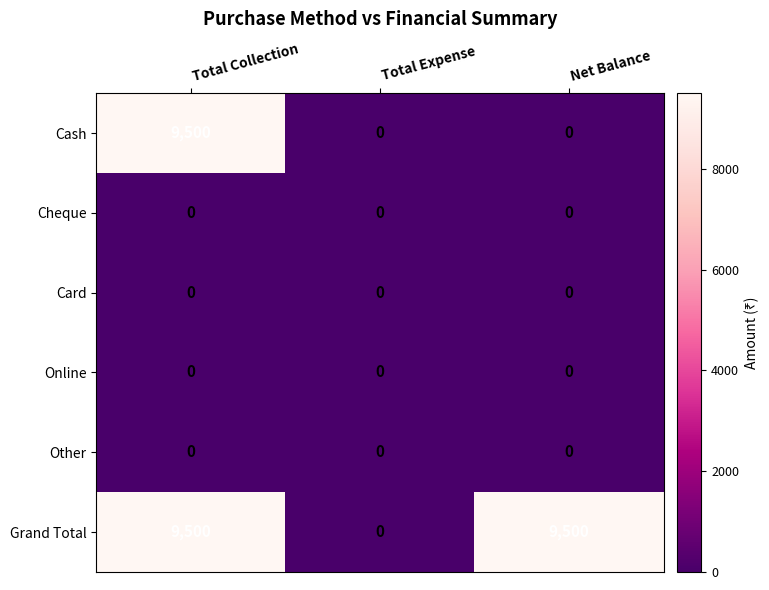

At how many categories does at least one series exceed 2164?

2